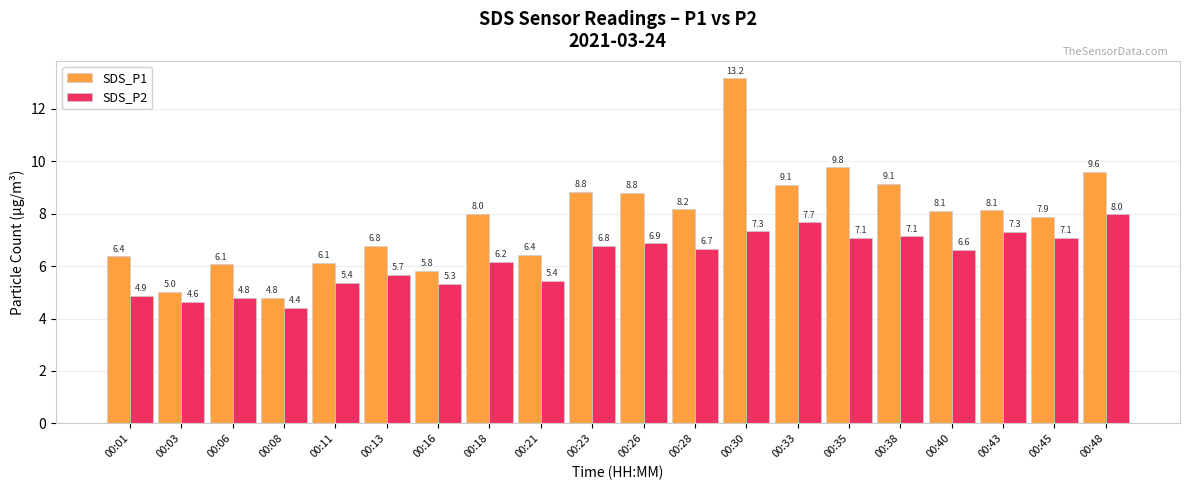

List the series in order of their peak value, highest first.

SDS_P1, SDS_P2